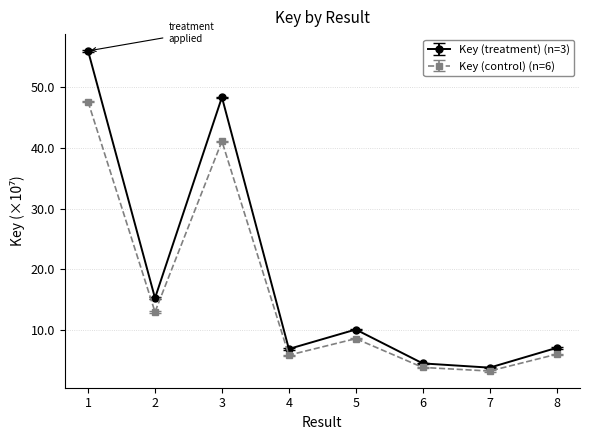

What is the smallest value displayed?

3.2